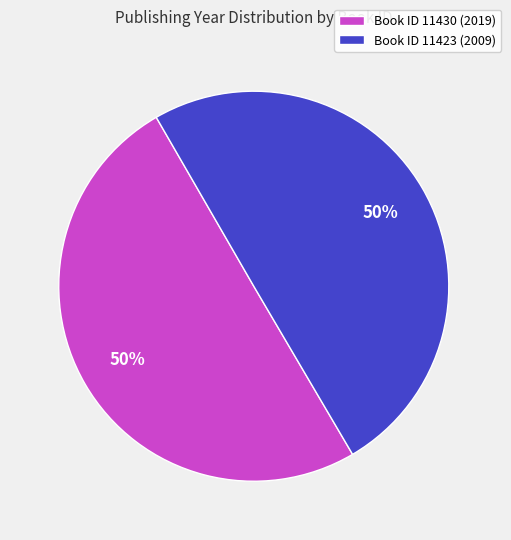

To the nearest percent, what is the average slice percentage?

50%